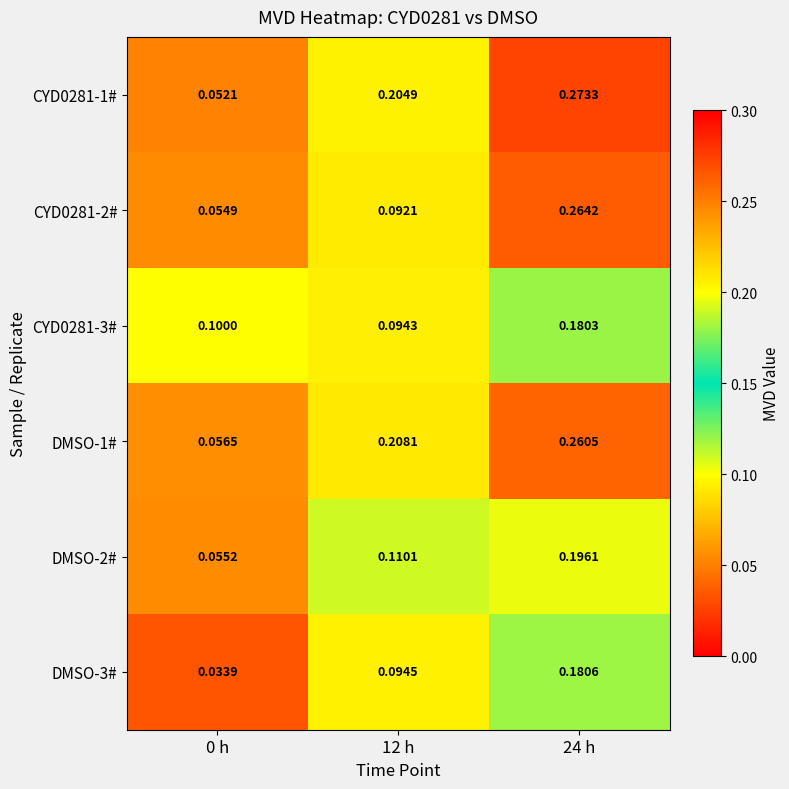

Is the value of CYD0281-1# at 24 h greater than the value of DMSO-2# at 24 h?

Yes